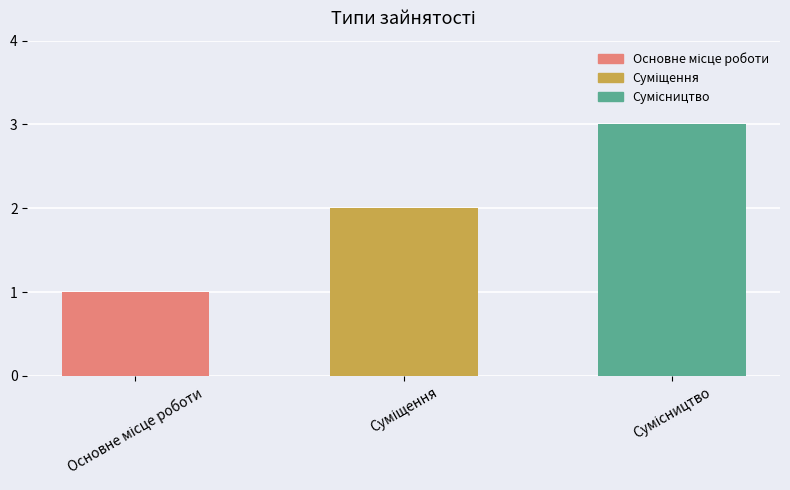

What is the sum of all values?

6